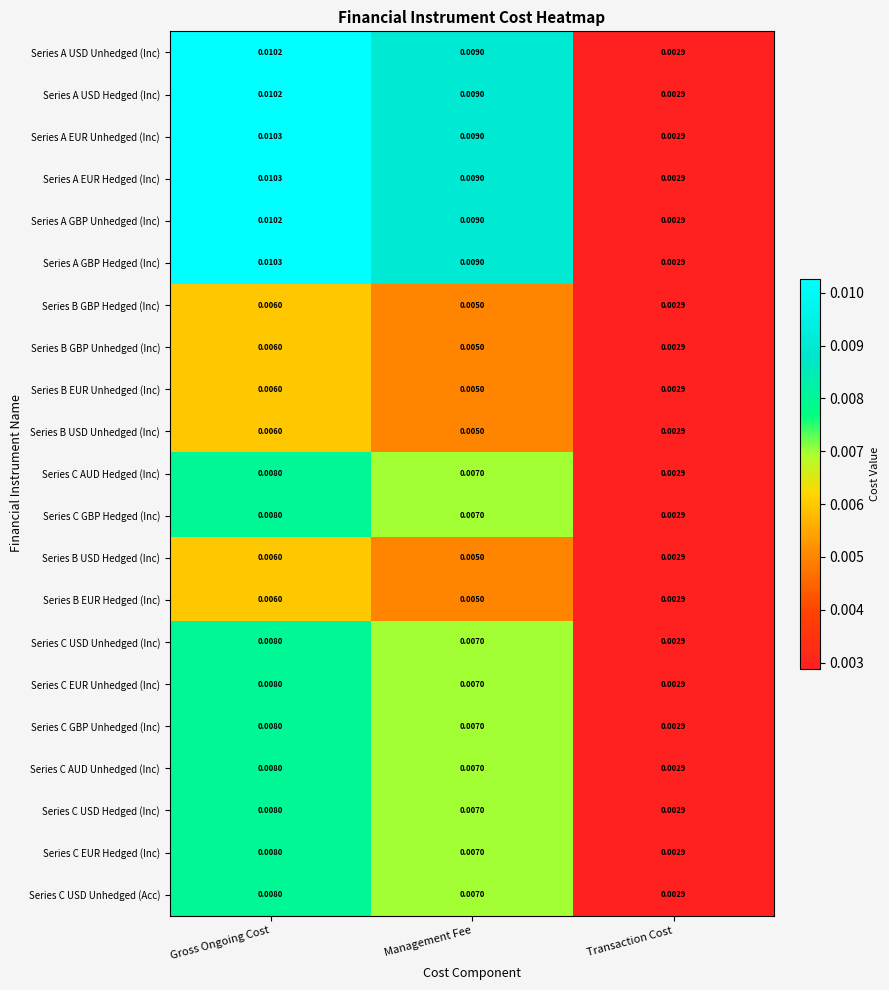

At which label does Series B GBP Hedged (Inc) reach its minimum?

Transaction Cost